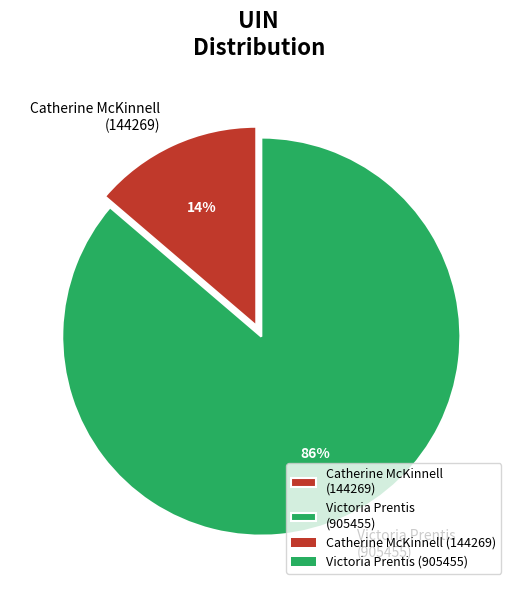

How many segments does this pie chart have?

2